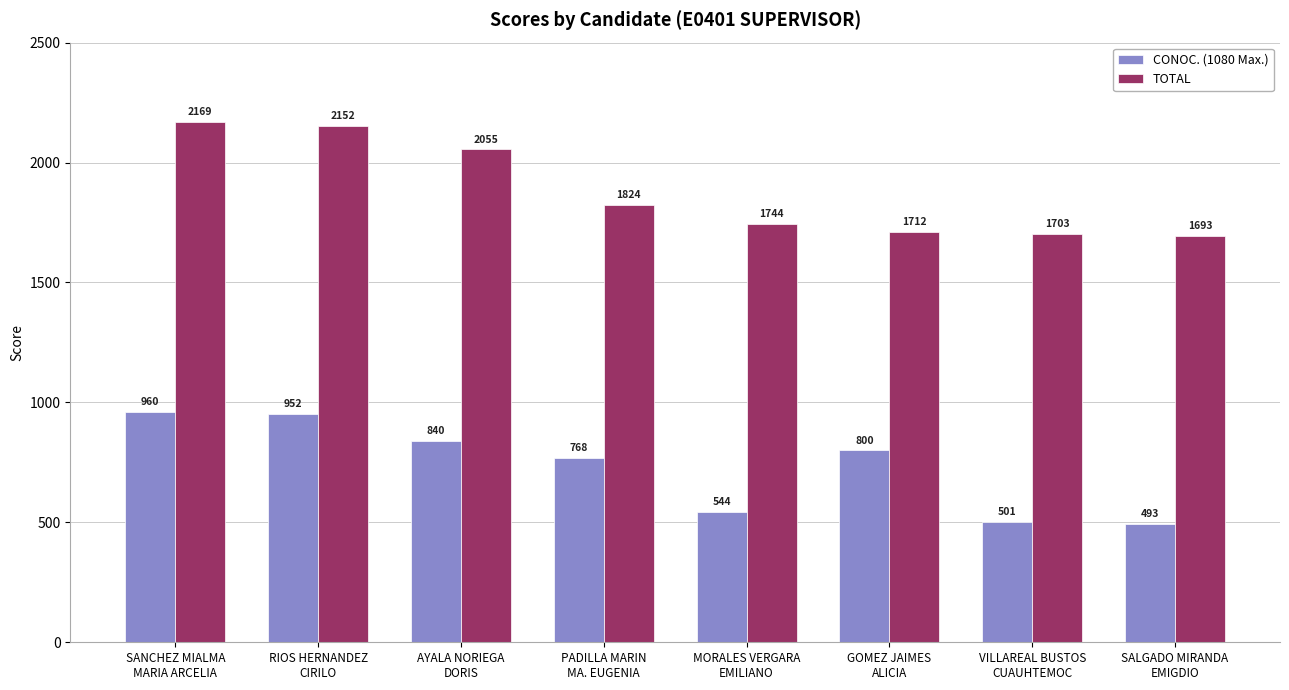

What is the difference between the second highest and minimum values in the CONOC. (1080 Max.) series?

458.5